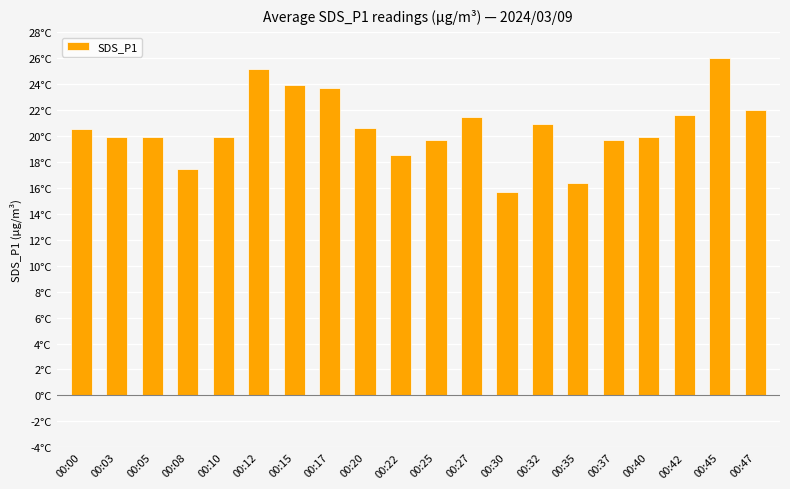

List the labels in order of value, largest first.

00:45, 00:12, 00:15, 00:17, 00:47, 00:42, 00:27, 00:32, 00:20, 00:00, 00:40, 00:05, 00:03, 00:10, 00:25, 00:37, 00:22, 00:08, 00:35, 00:30